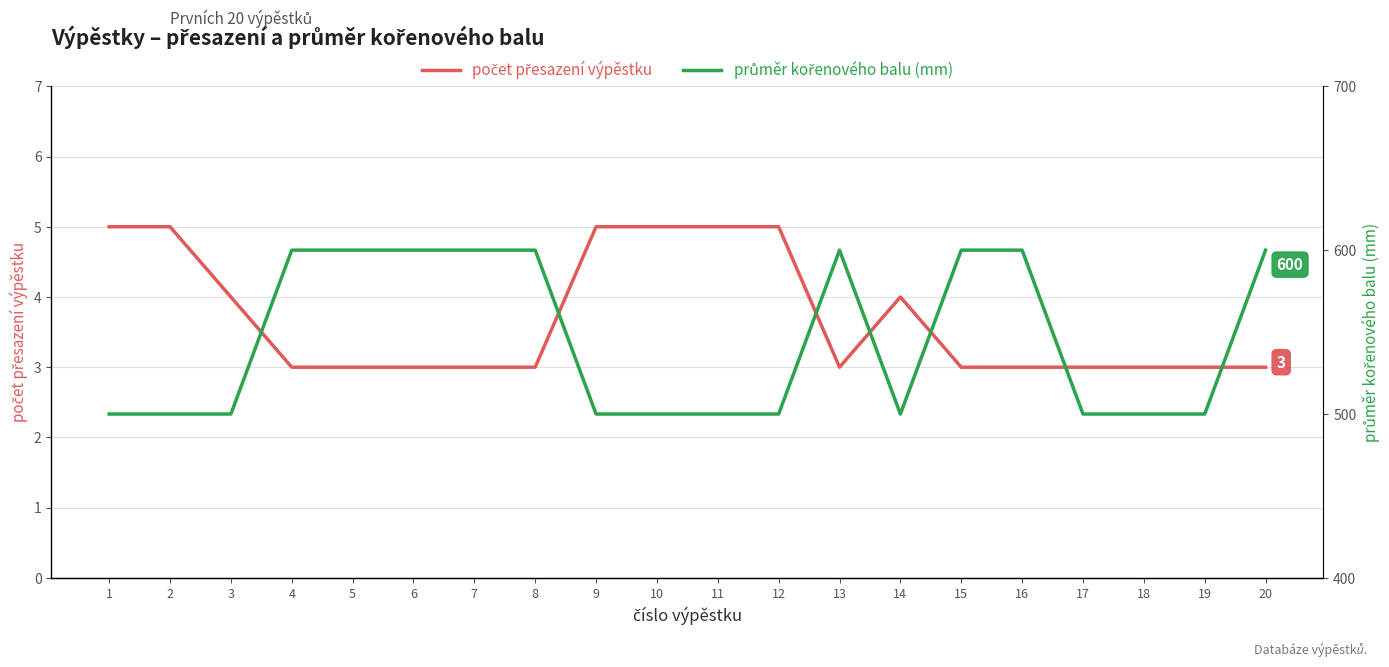

At which category does the chart reach its peak across all series?

4